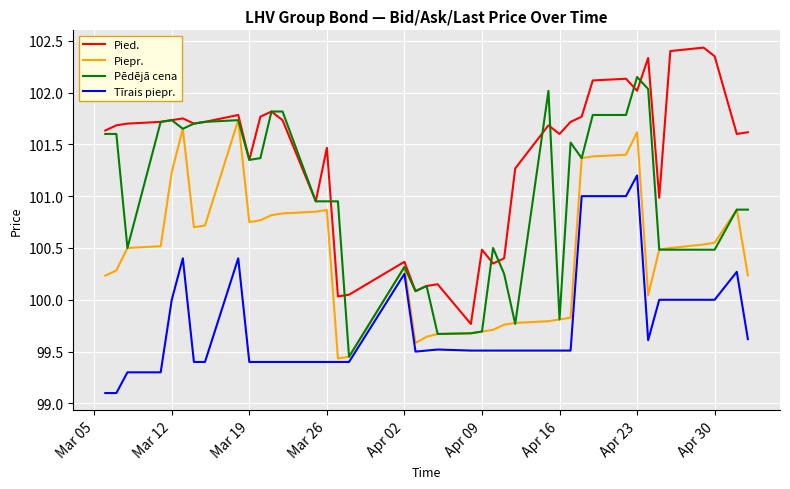

List the series in order of their peak value, highest first.

Pied., Pēdējā cena, Piepr., Tīrais piepr.